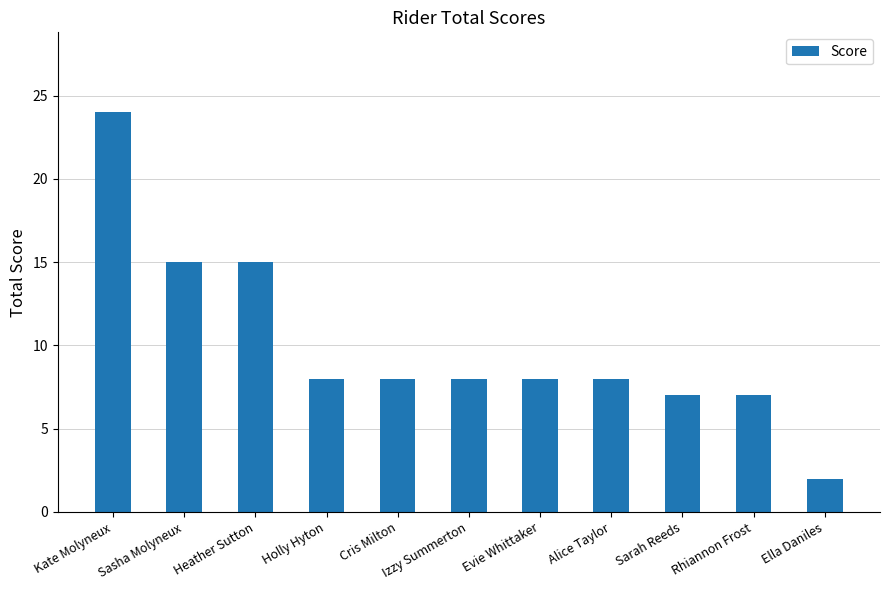

What is the change in value from Sarah Reeds to Ella Daniles?

-5